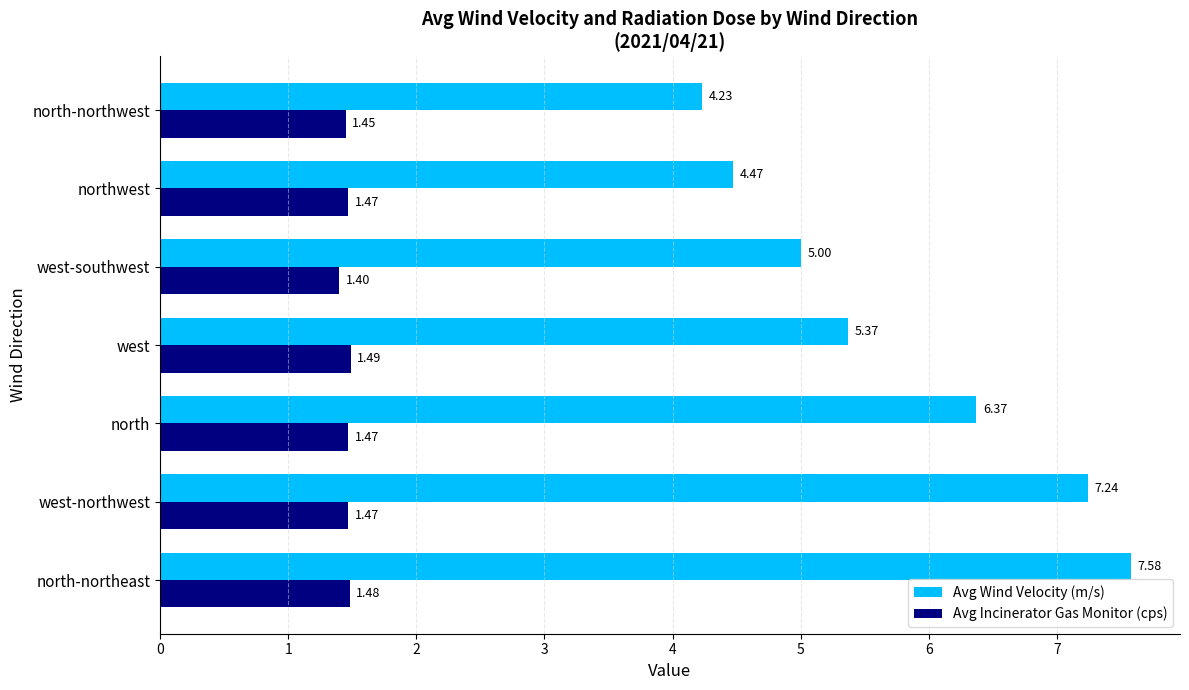

At which label is Avg Wind Velocity (m/s) closest to 5?

west-southwest